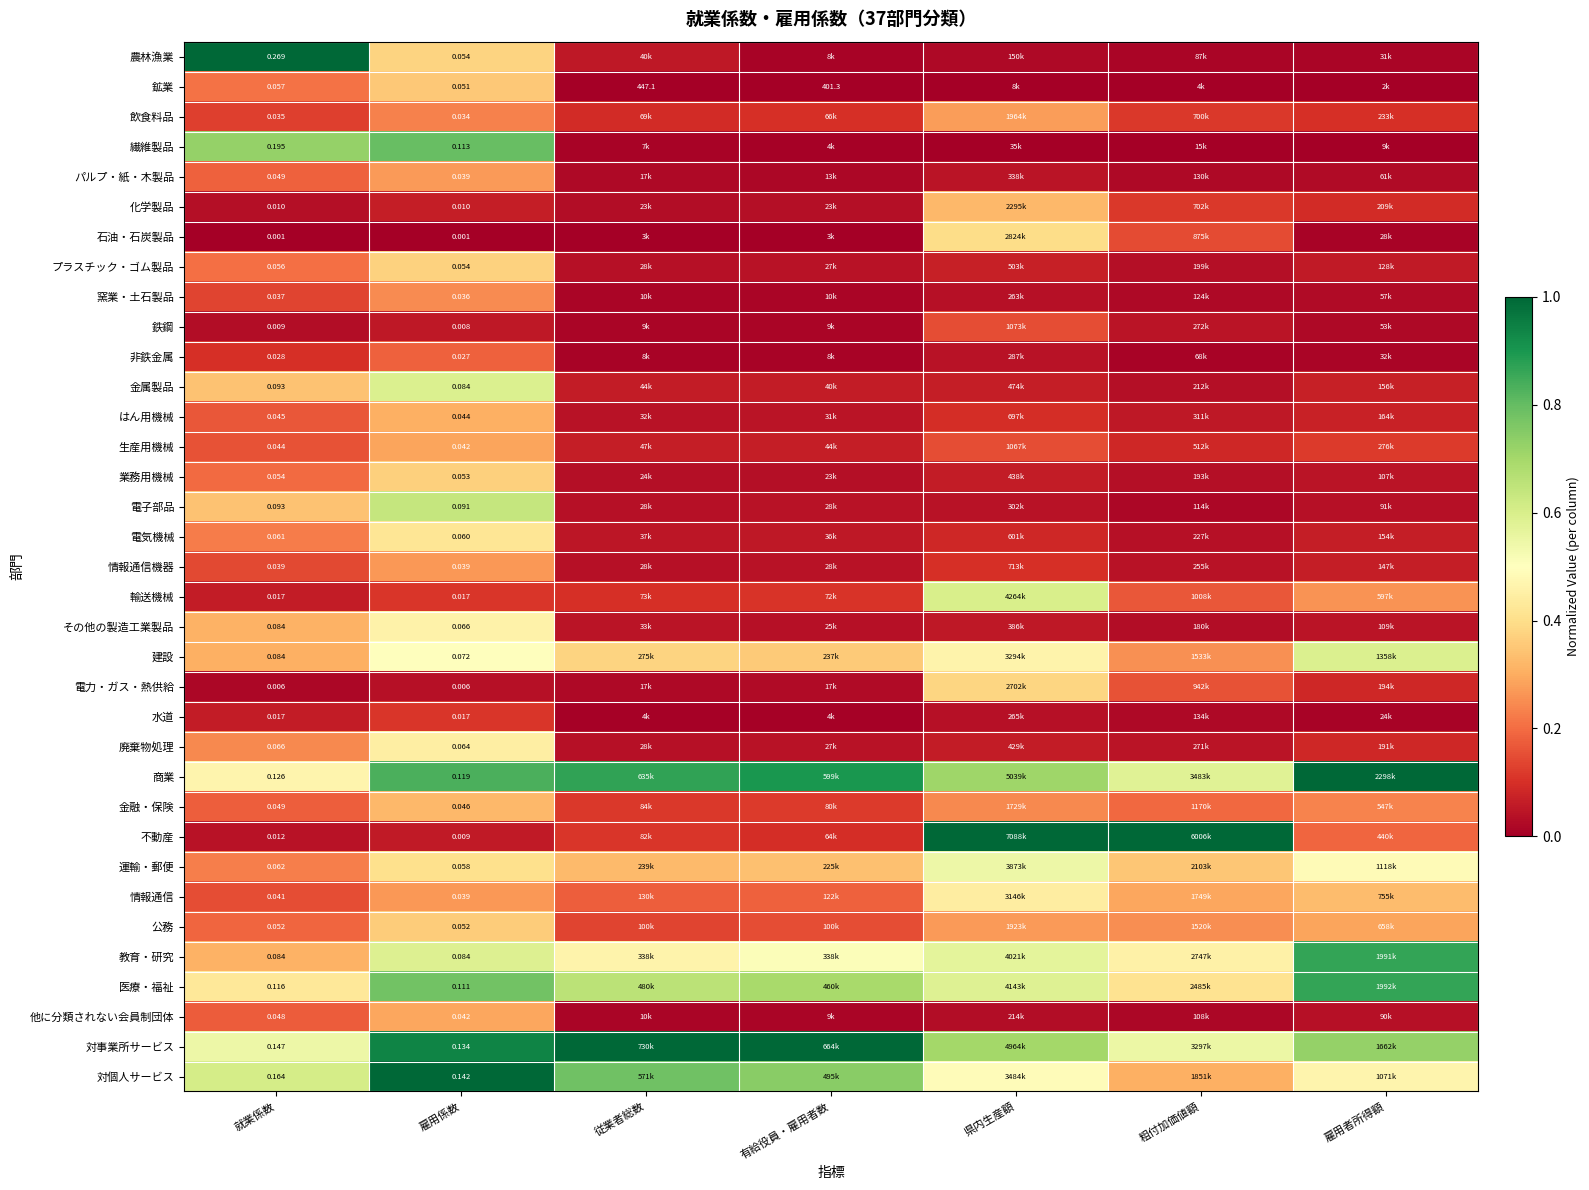

Where is 廃棄物処理 nearest to the value 0?

従業者総数